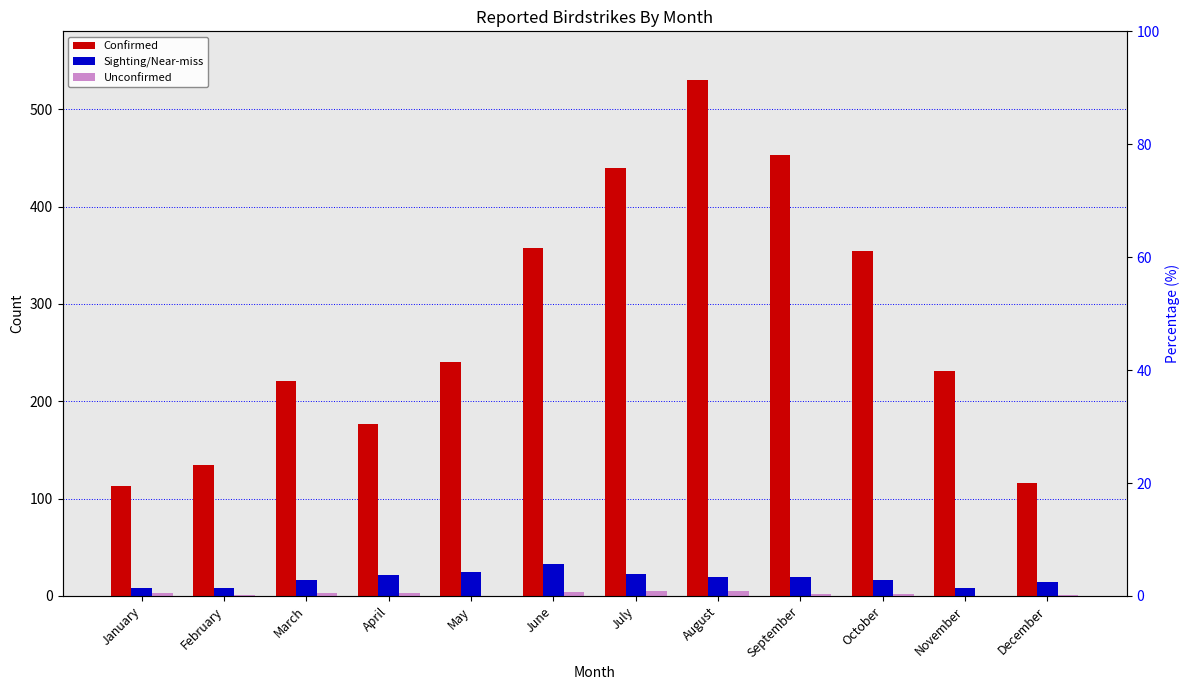

How many data points in Sighting/Near-miss are less than 19?

6